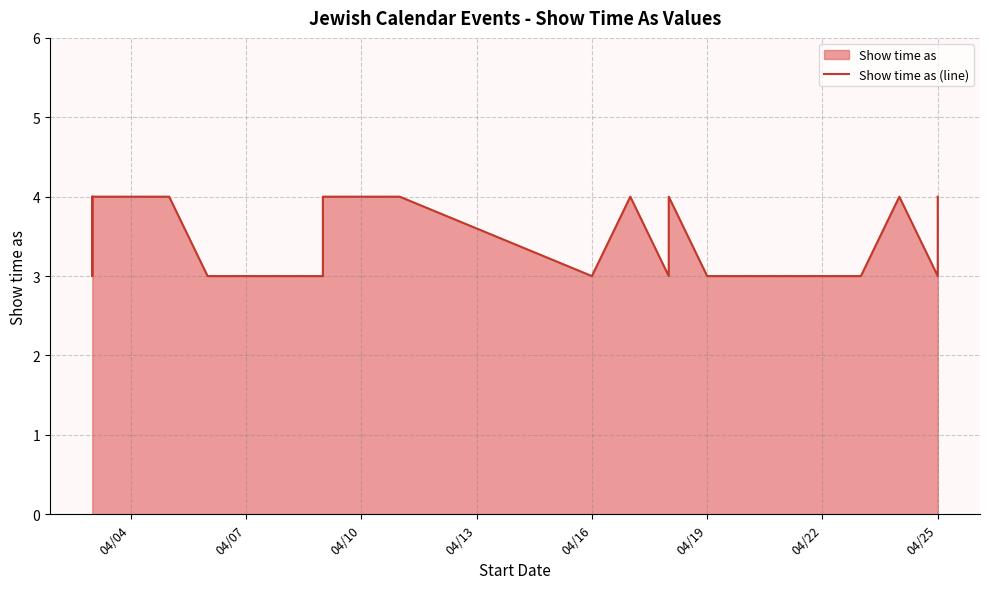

True or false: the data has more than 1 interior local peaks.

True